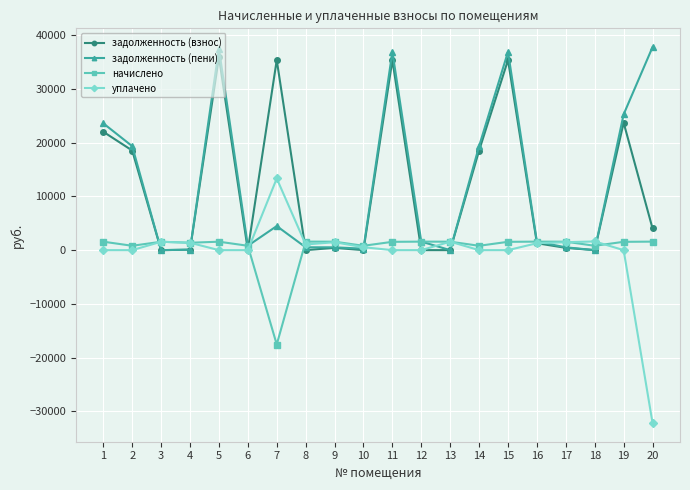

Which category has the lowest value in the начислено series?

7